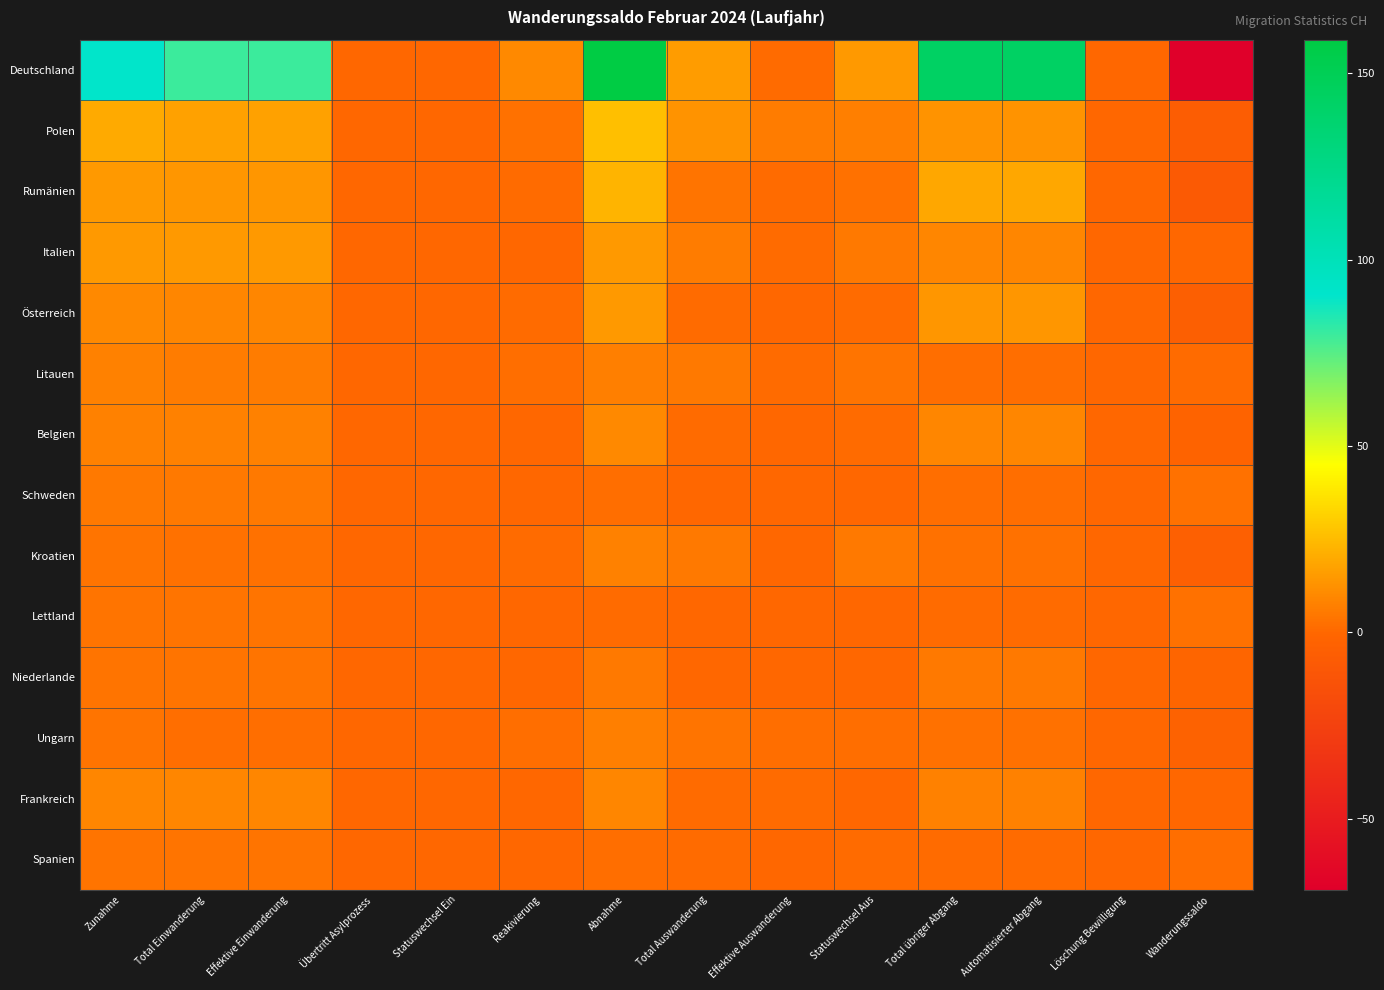

What is the greatest value displayed?

159